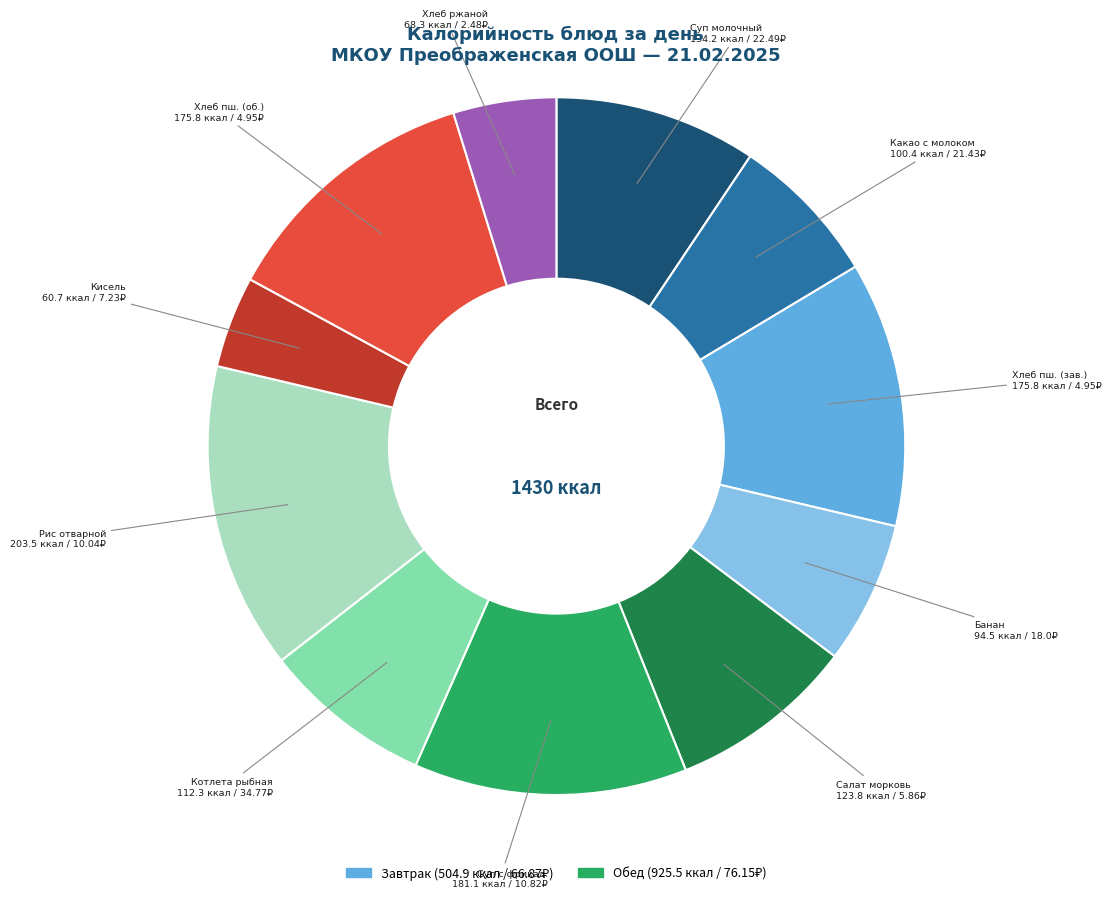

Does any single category account for the majority?

No